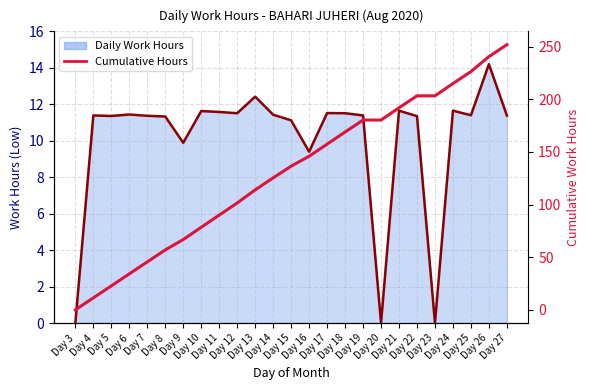

Reading left to right, list all the values displayed in this chart.

Day 3=0.0	Day 4=11.4	Day 5=22.8	Day 6=34.2	Day 7=45.6	Day 8=56.9	Day 9=66.8	Day 10=78.4	Day 11=90.0	Day 12=101.5	Day 13=113.9	Day 14=125.3	Day 15=136.5	Day 16=145.9	Day 17=157.4	Day 18=168.9	Day 19=180.3	Day 20=180.3	Day 21=191.9	Day 22=203.3	Day 23=203.3	Day 24=214.9	Day 25=226.3	Day 26=240.5	Day 27=251.9